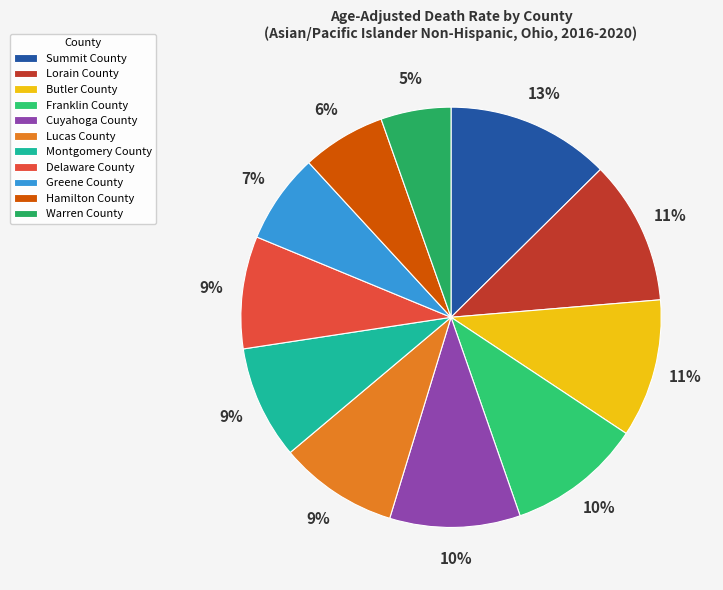

Which category has the smallest portion of the pie?

Warren County